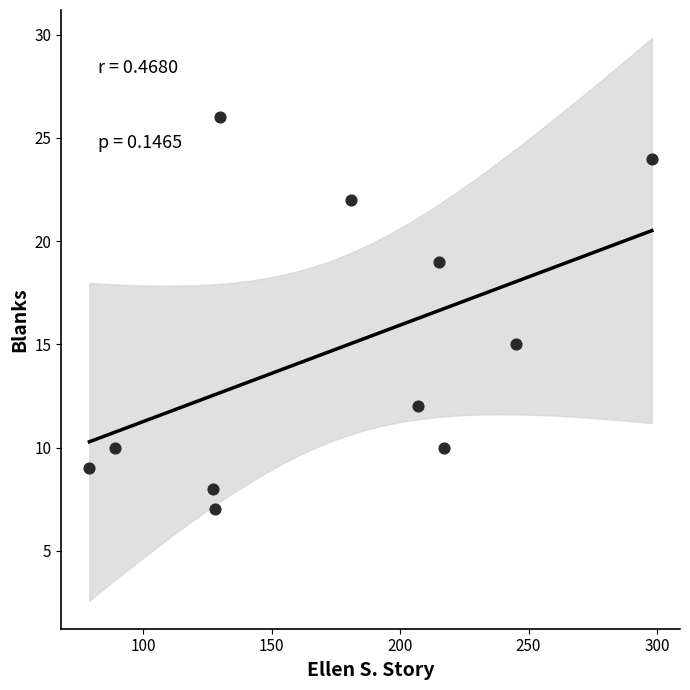

What Y value in the scatter plot is closest to 16?

15